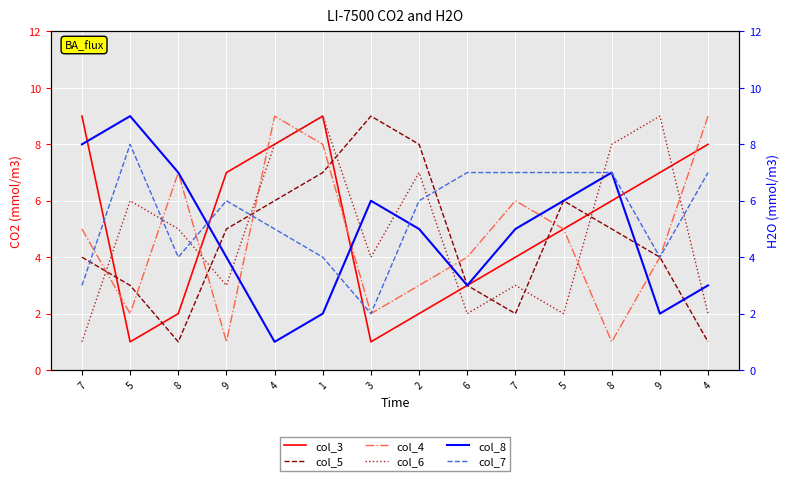

How many col_4 values are between 2 and 7?

9